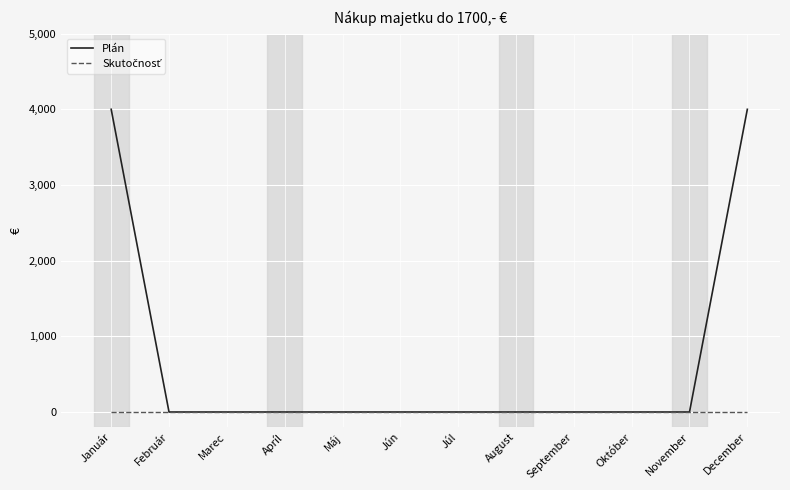

Which series has the largest range (max minus min)?

Plán